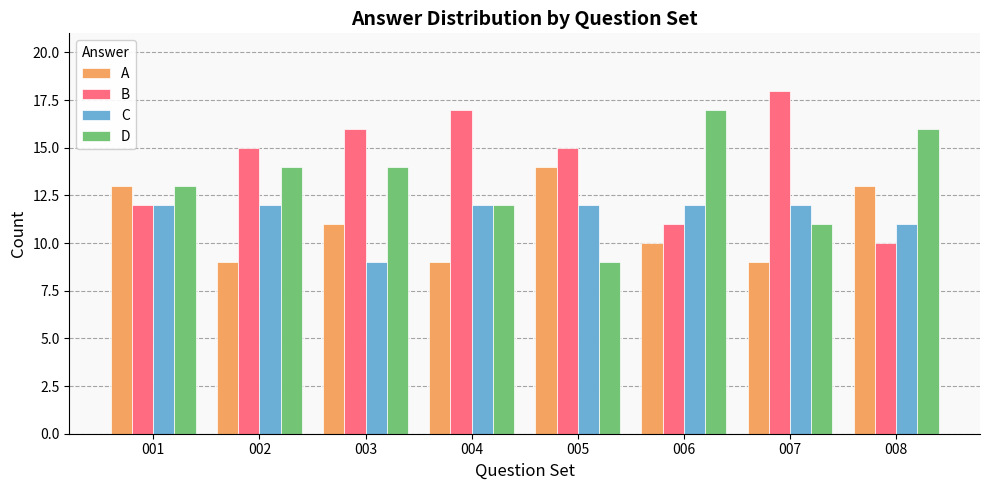

What is the minimum value shown in the chart?

9